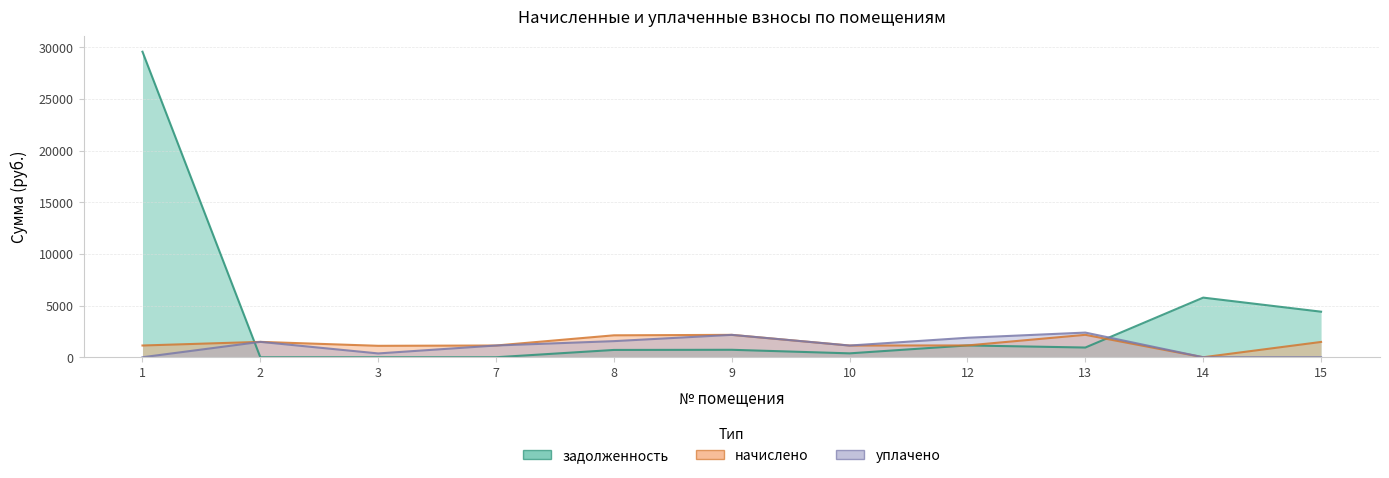

Reading left to right, list all the values displayed in this chart.

задолженность: 1=29566.6	2=0.0	3=0.0	7=0.0	8=707.5	9=722.2	10=377.6	12=1143.8	13=940.7	14=5771.1	15=4409.5
начислено: 1=1136.5	2=1488.4	3=1107.1	7=1136.5	8=2122.6	9=2166.6	10=1132.8	12=1143.8	13=2170.3	14=0.0	15=1481.1
уплачено: 1=0.0	2=1488.4	3=369.0	7=1136.5	8=1559.4	9=2166.6	10=1132.8	12=1885.8	13=2387.5	14=0.0	15=0.0